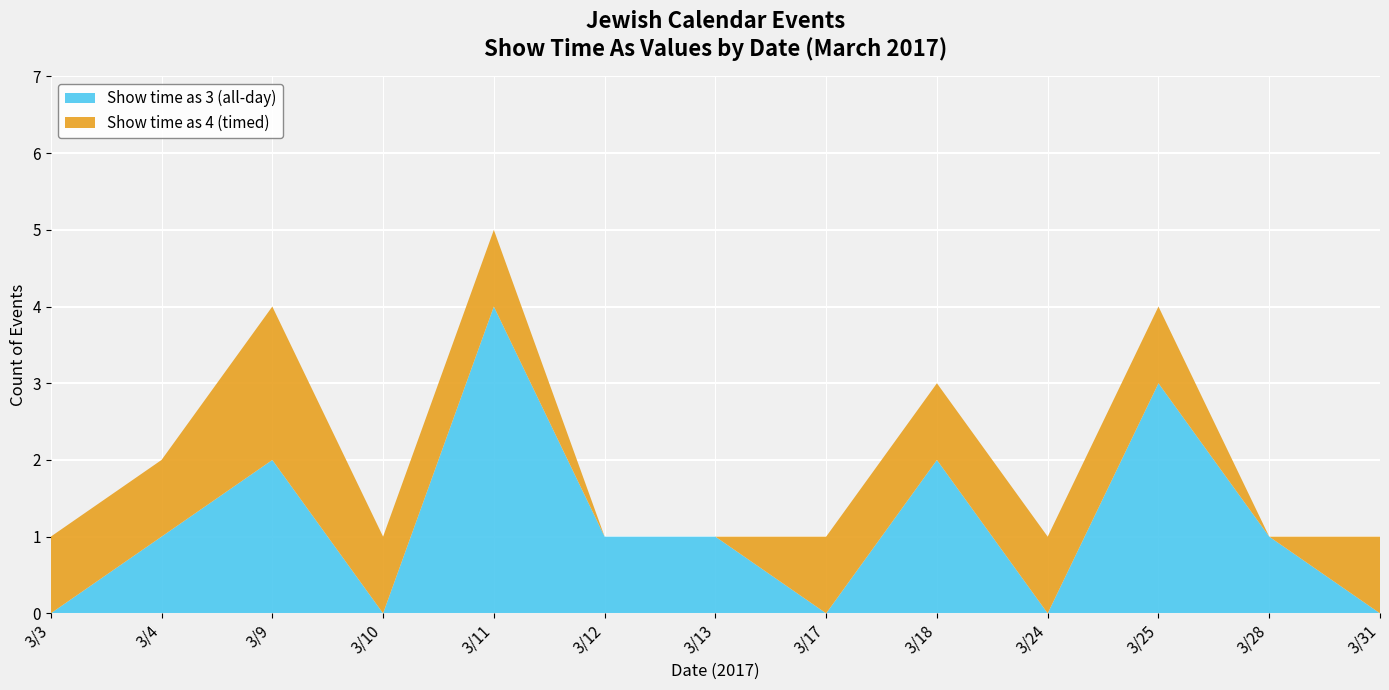

The Show time as 3 (all-day) series shows 3 at 3/25. True or false?

True